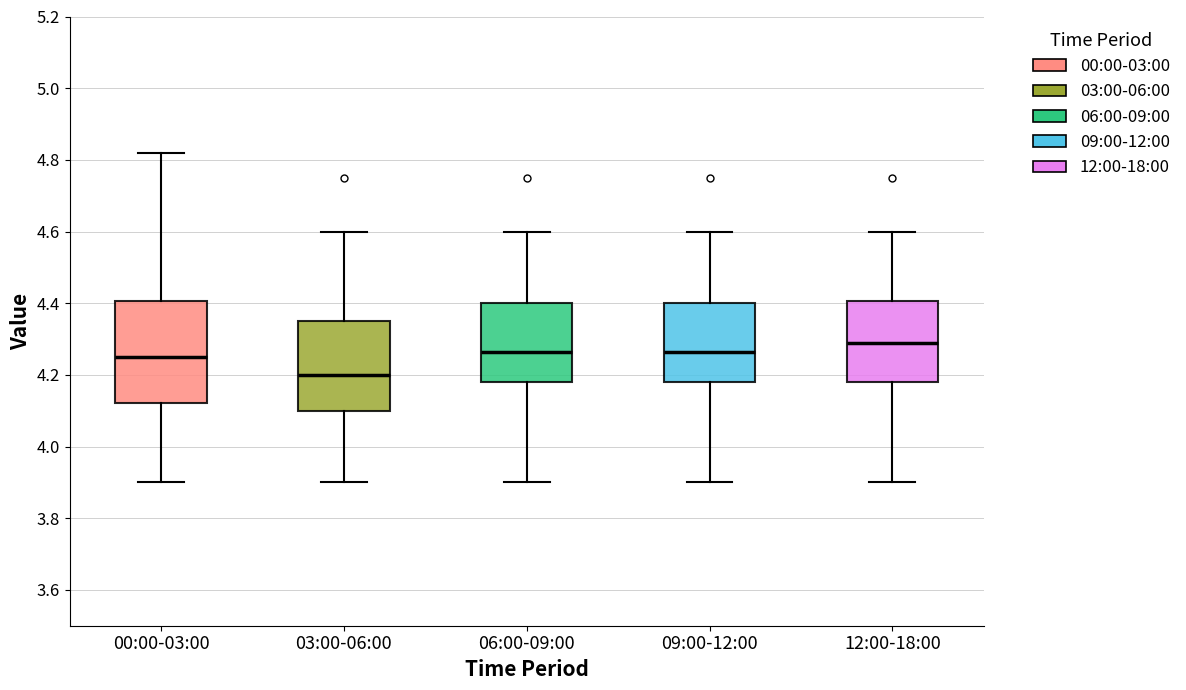

Reading left to right, read every box against the y-axis: the position of its median line, the range the box covers, and the ends of its whiskers. The values are not printed on the chart, so give them approximately, as read against the axis.

00:00-03:00: median 4.26, box 4.12 to 4.40, whiskers 3.90 to 4.82
03:00-06:00: median 4.20, box 4.10 to 4.36, whiskers 3.90 to 4.60
06:00-09:00: median 4.26, box 4.18 to 4.40, whiskers 3.90 to 4.60
09:00-12:00: median 4.26, box 4.18 to 4.40, whiskers 3.90 to 4.60
12:00-18:00: median 4.30, box 4.18 to 4.40, whiskers 3.90 to 4.60